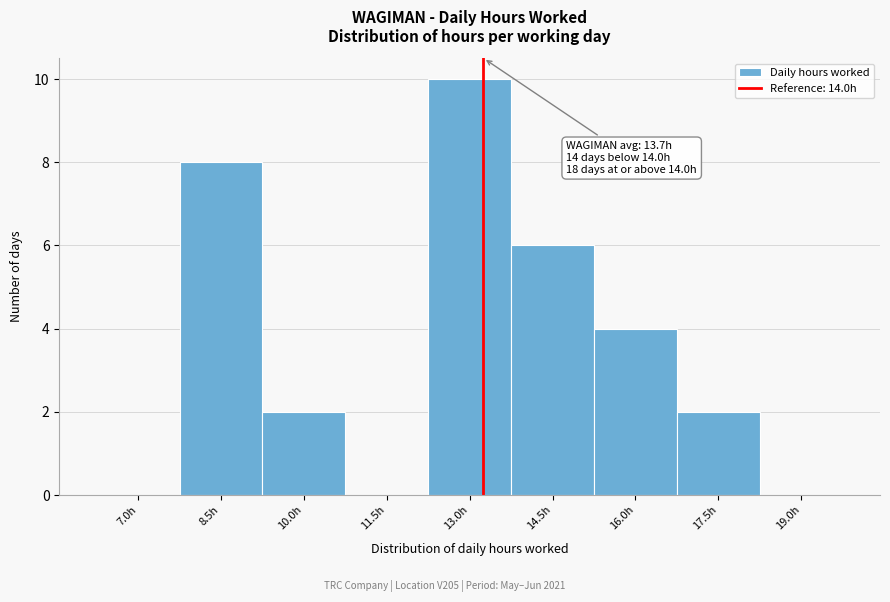

Reading left to right, transcribe all the data shown in this chart.

7.0h=0	8.5h=8	10.0h=2	11.5h=0	13.0h=10	14.5h=6	16.0h=4	17.5h=2	19.0h=0